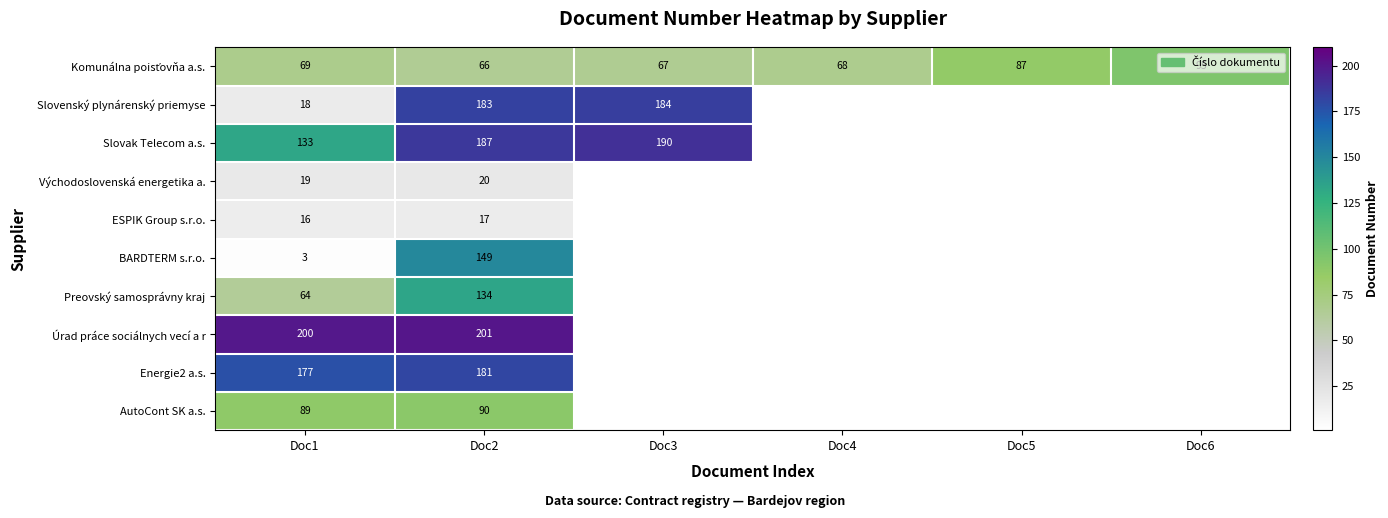

Is it true that BARDTERM s.r.o. equals 3 at Doc1?

True